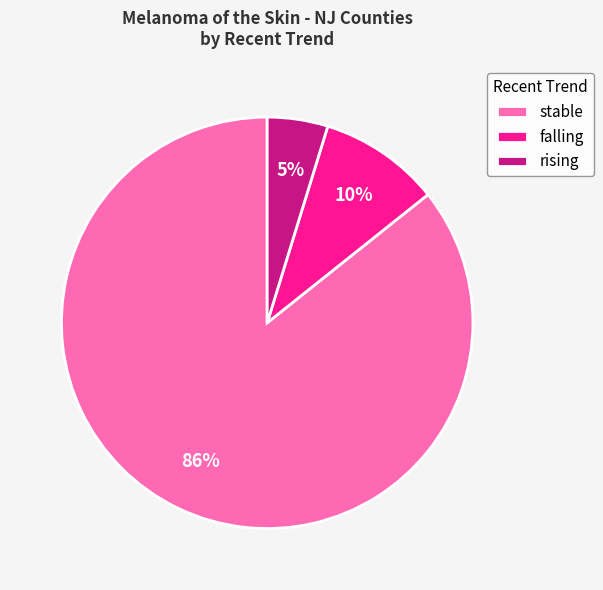

To the nearest percent, what is the difference between the rising and falling slice percentages?

5%